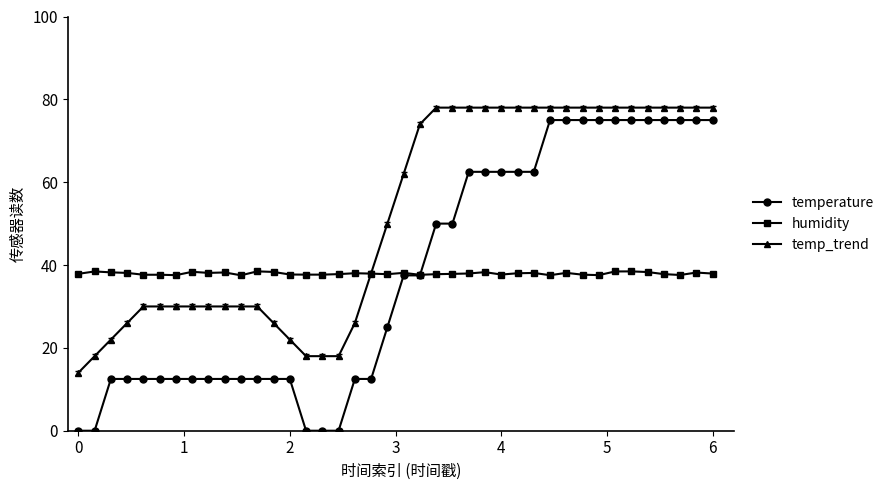

At how many categories does at least one series exceed 44?

21